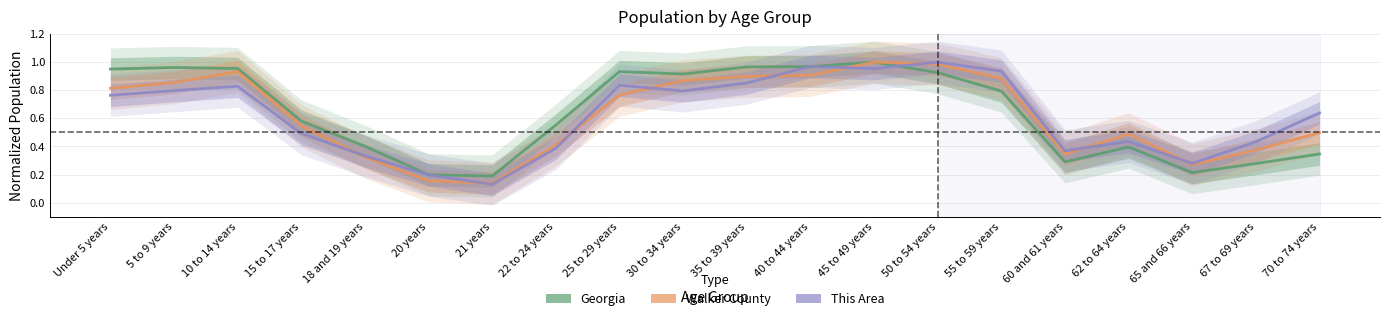

How many interior local peaks does the Walker County series have?

3